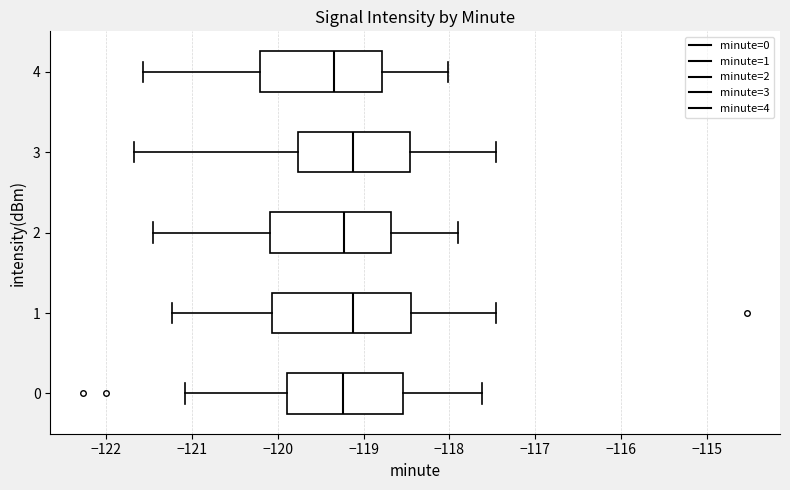

Reading bottom to top, transcribe this box plot: for each box, give where its median line is, the range the box spans, and where its two whiskers end, as read against the x-axis. The values are not printed on the chart, so give them approximately, as read against the axis.

0: median -119.2, box -119.9 to -118.5, whiskers -121.1 to -117.6
1: median -119.1, box -120.1 to -118.5, whiskers -121.2 to -117.5
2: median -119.2, box -120.1 to -118.7, whiskers -121.5 to -117.9
3: median -119.1, box -119.8 to -118.5, whiskers -121.7 to -117.5
4: median -119.3, box -120.2 to -118.8, whiskers -121.6 to -118.0